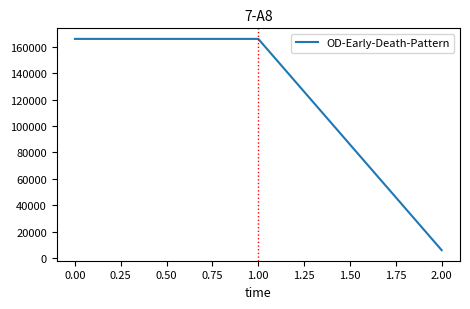

The chart shows a value of 97017 at 0.00. True or false?

False